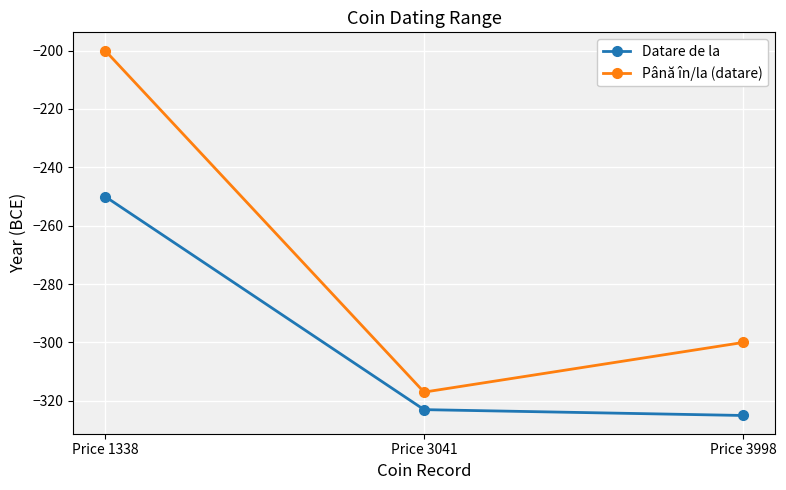

Is it true that Datare de la equals -504 at Price 3041?

False